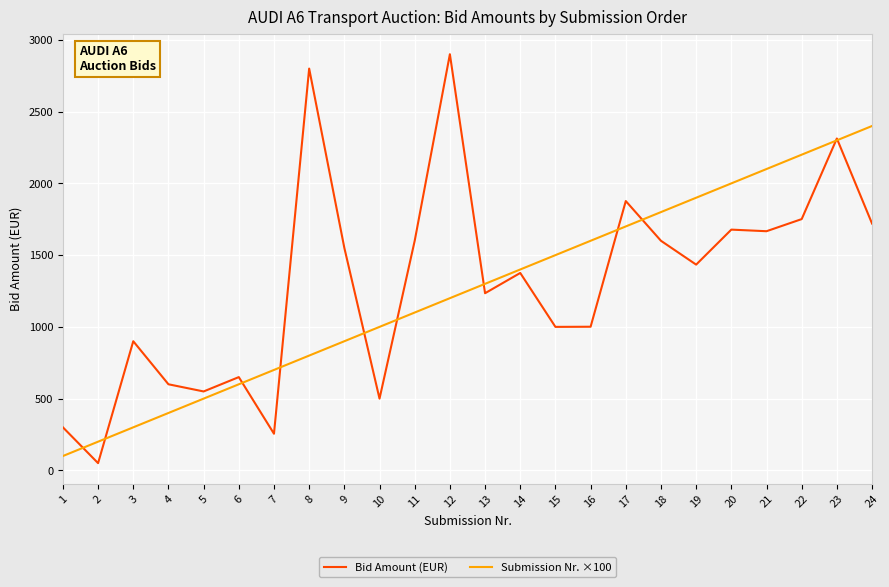

List the labels in order of Submission Nr. ×100 value, smallest first.

1, 2, 3, 4, 5, 6, 7, 8, 9, 10, 11, 12, 13, 14, 15, 16, 17, 18, 19, 20, 21, 22, 23, 24